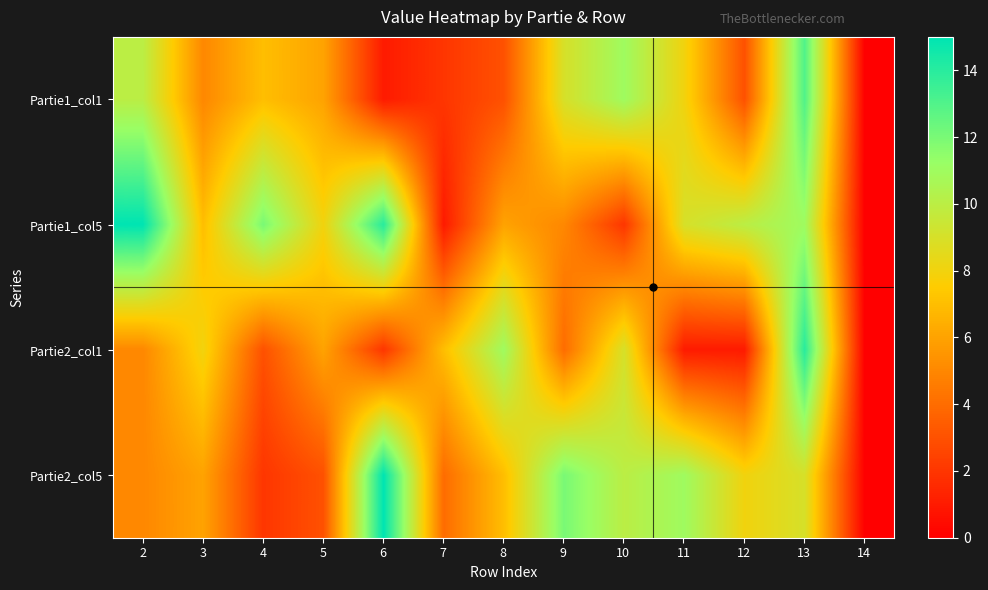

At how many categories does at least one series exceed 5?

12